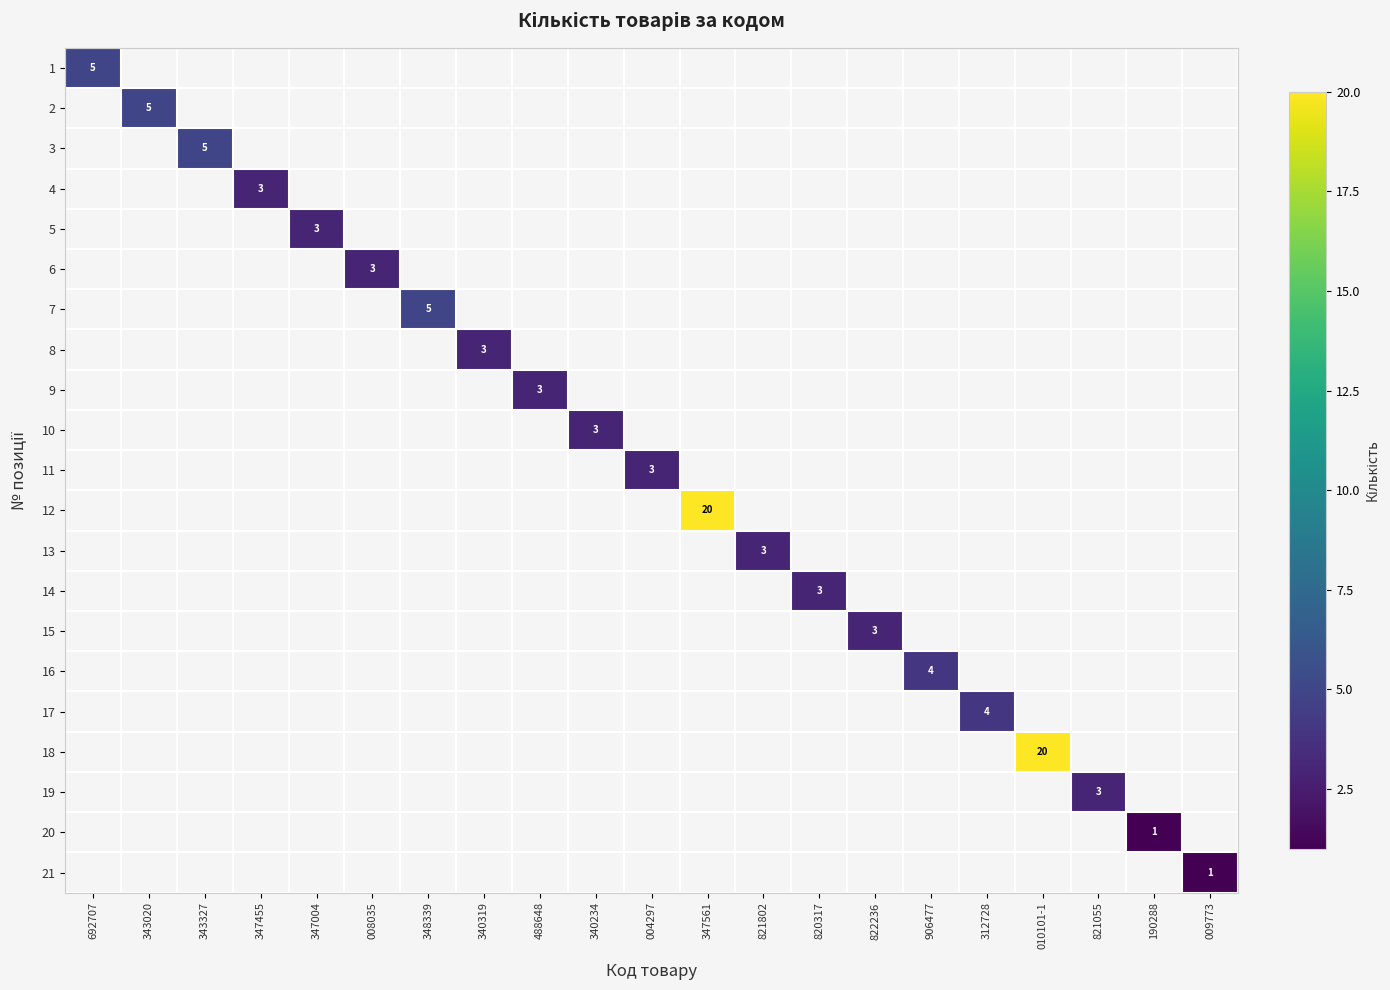

Is it true that 4 equals 5 at 347455?

False